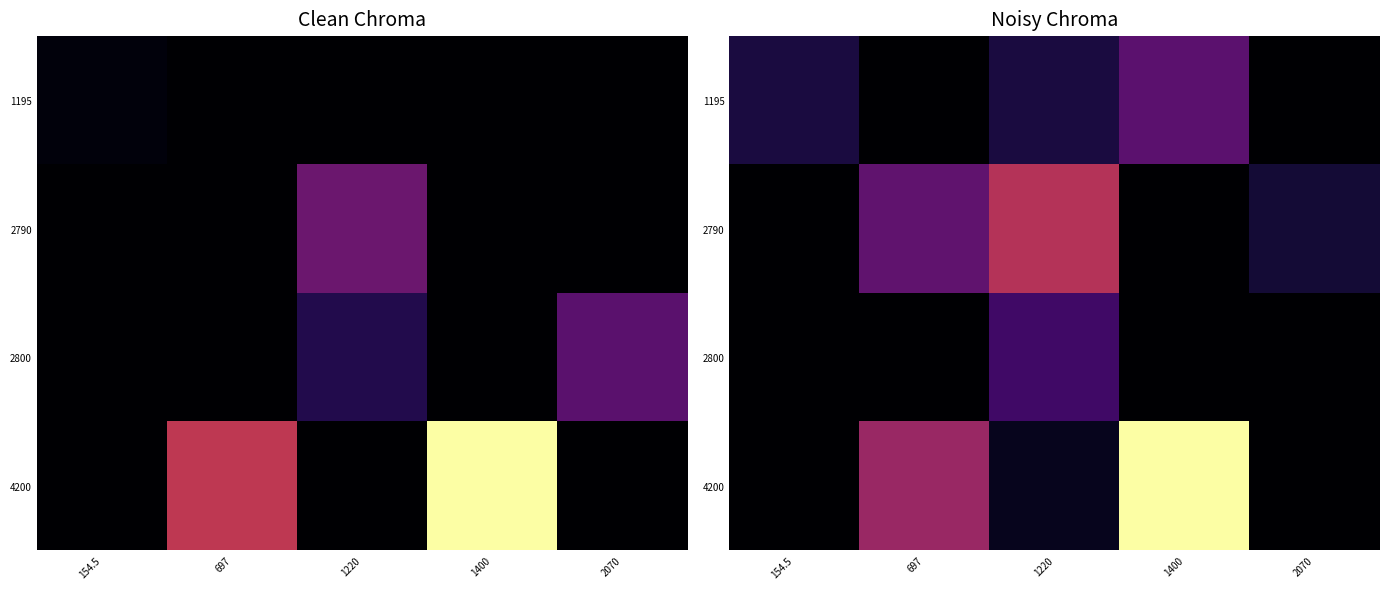

Which series has the largest total across all categories?

4200